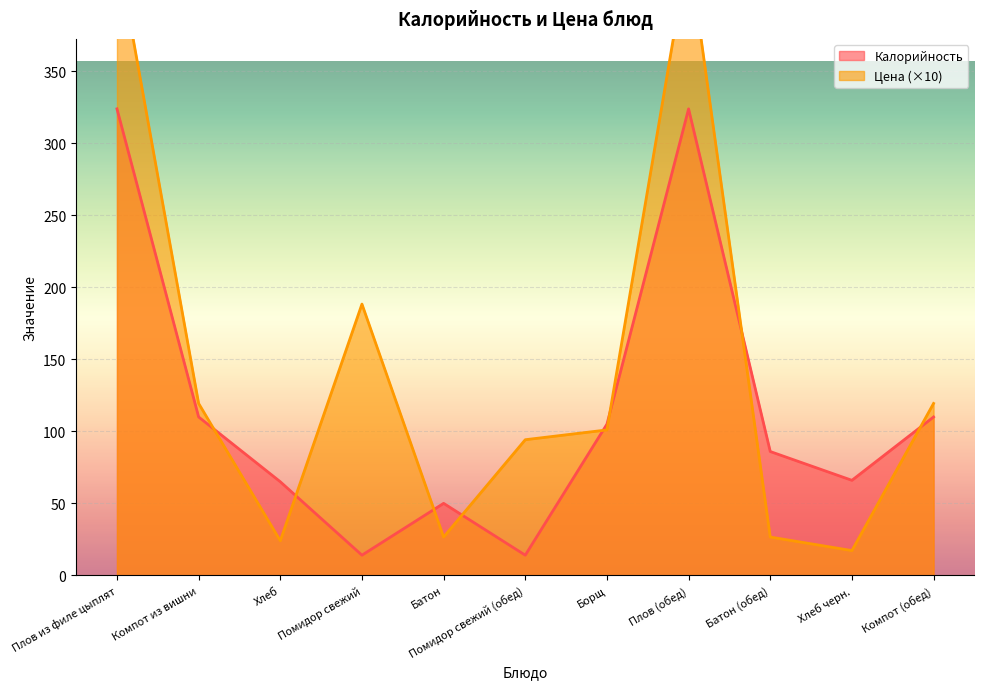

At which category is the sum across all series the highest?

Плов из филе цыплят